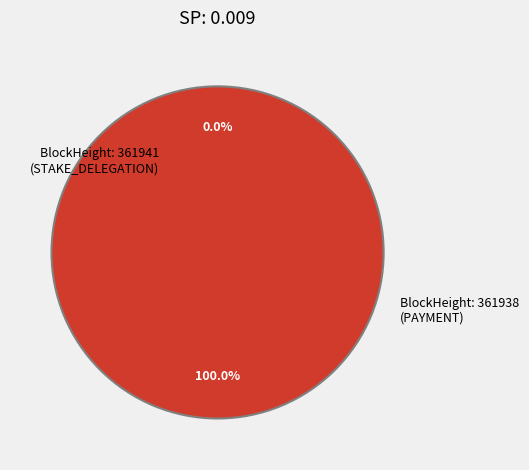

To the nearest percent, what is the combined percentage of 361941 and 361938?

100%